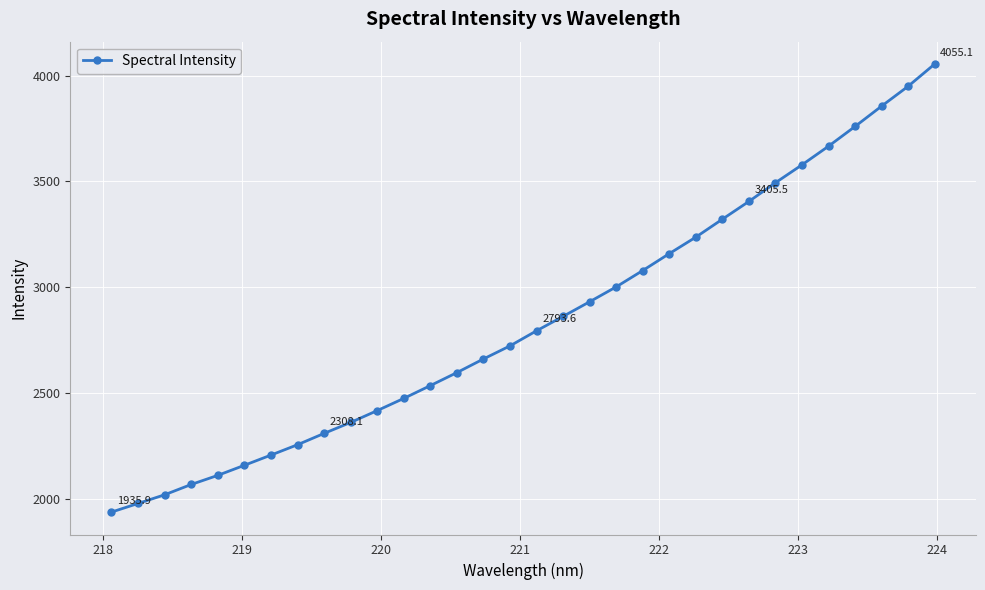

What is the minimum value shown in the chart?

1935.9